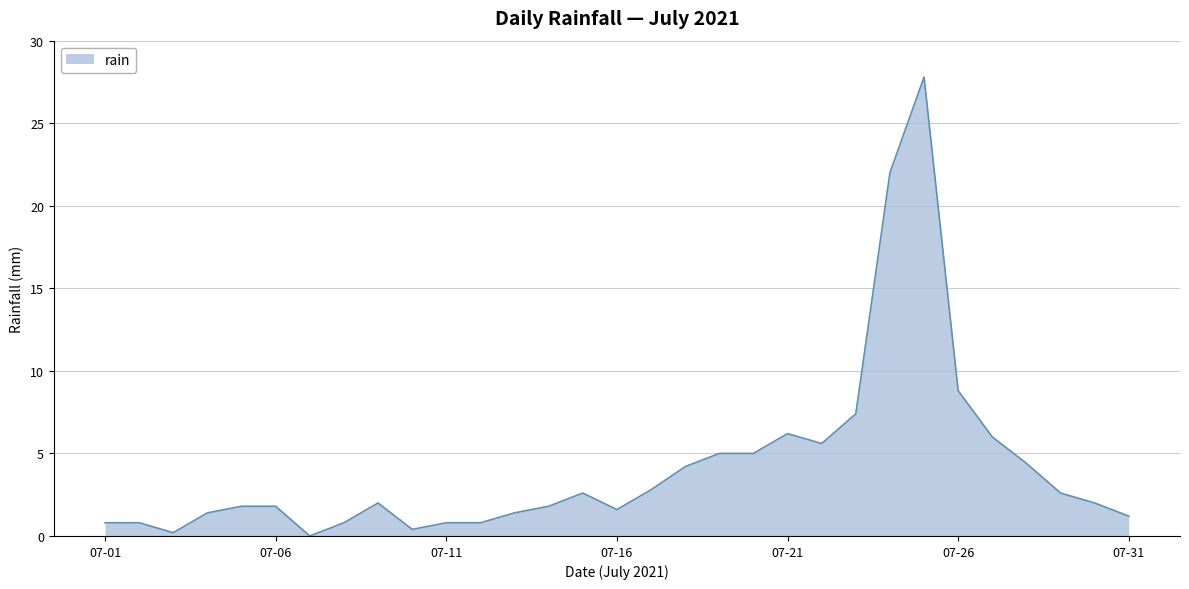

What is the difference between the maximum and minimum values?

27.8